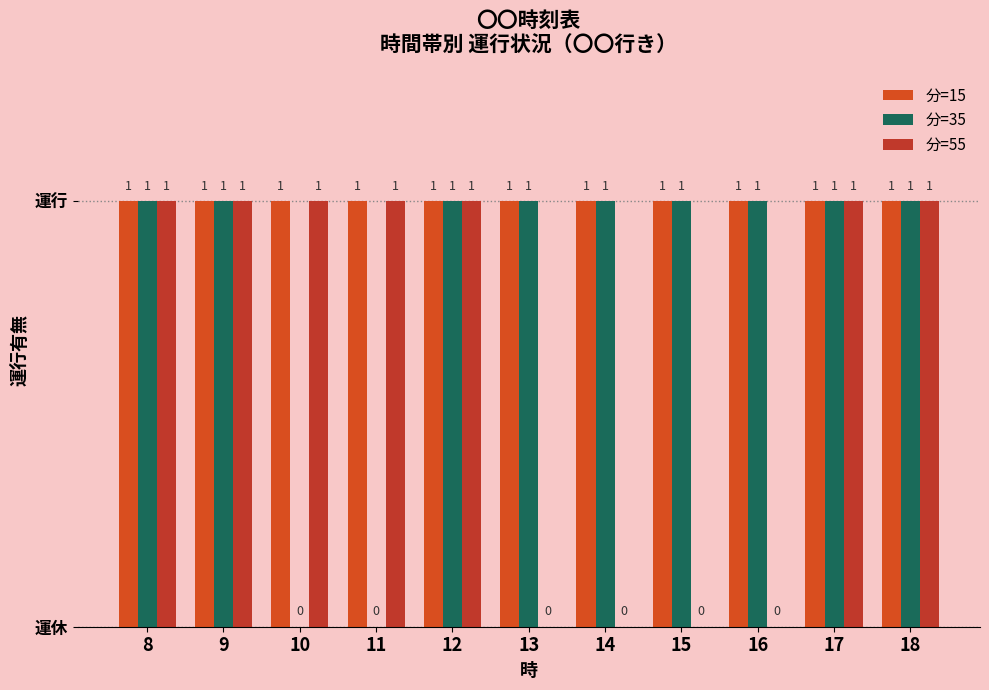

True or false: 分=35 has a value of -1 at 10.

False